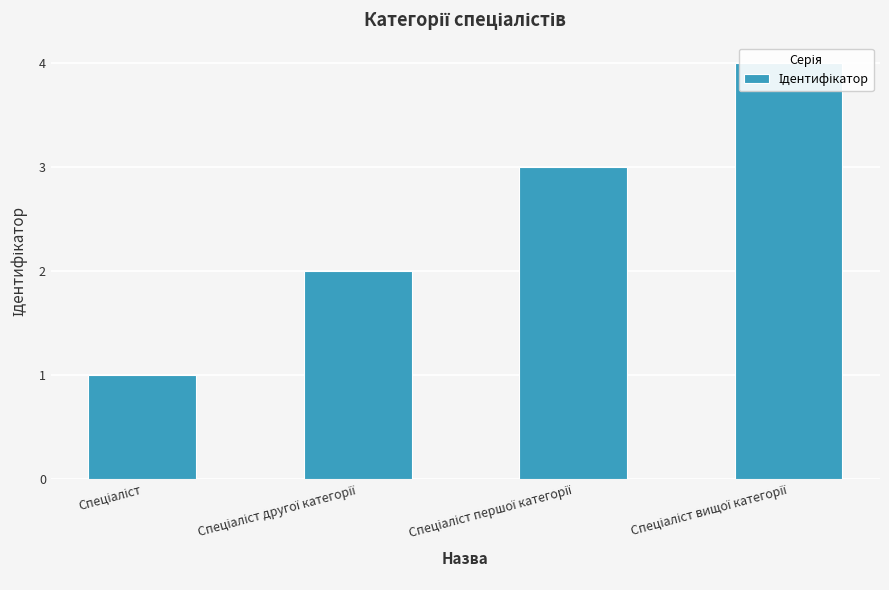

What is the maximum value shown in the chart?

4